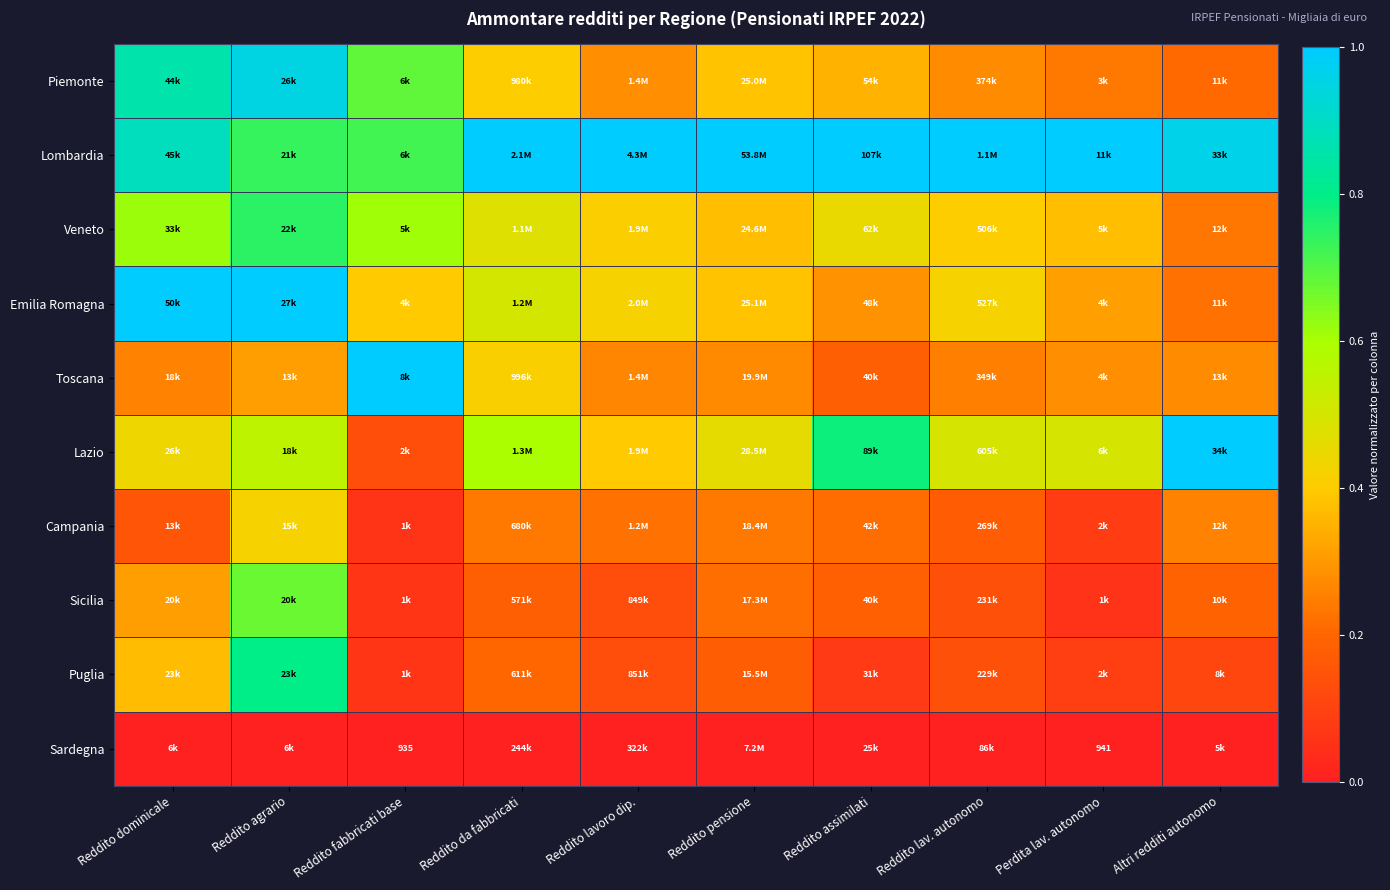

Rank the categories by Lazio value from highest to lowest.

Altri redditi autonomo, Reddito assimilati, Reddito da fabbricati, Reddito agrario, Reddito lav. autonomo, Perdita lav. autonomo, Reddito pensione, Reddito dominicale, Reddito lavoro dip., Reddito fabbricati base